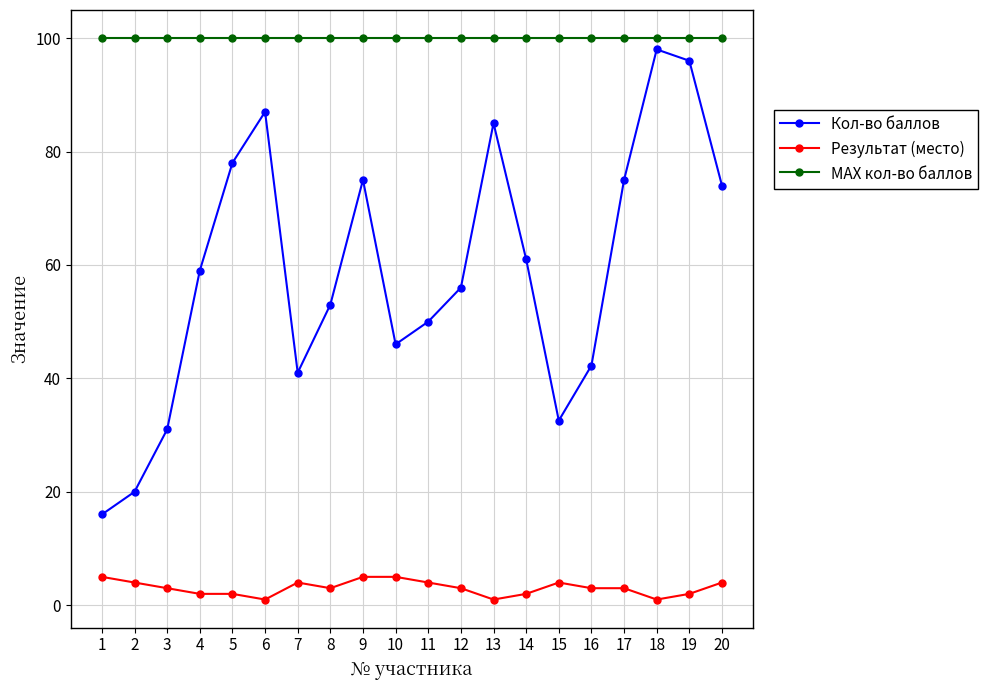

Is it true that Результат (место) equals 4.0 at 7?

True